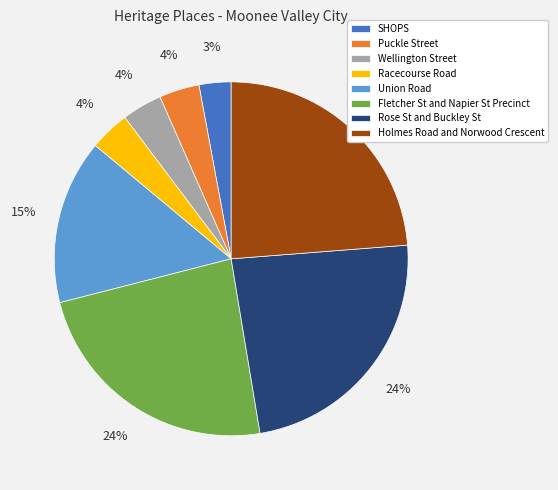

What is the smallest slice in the pie chart?

SHOPS